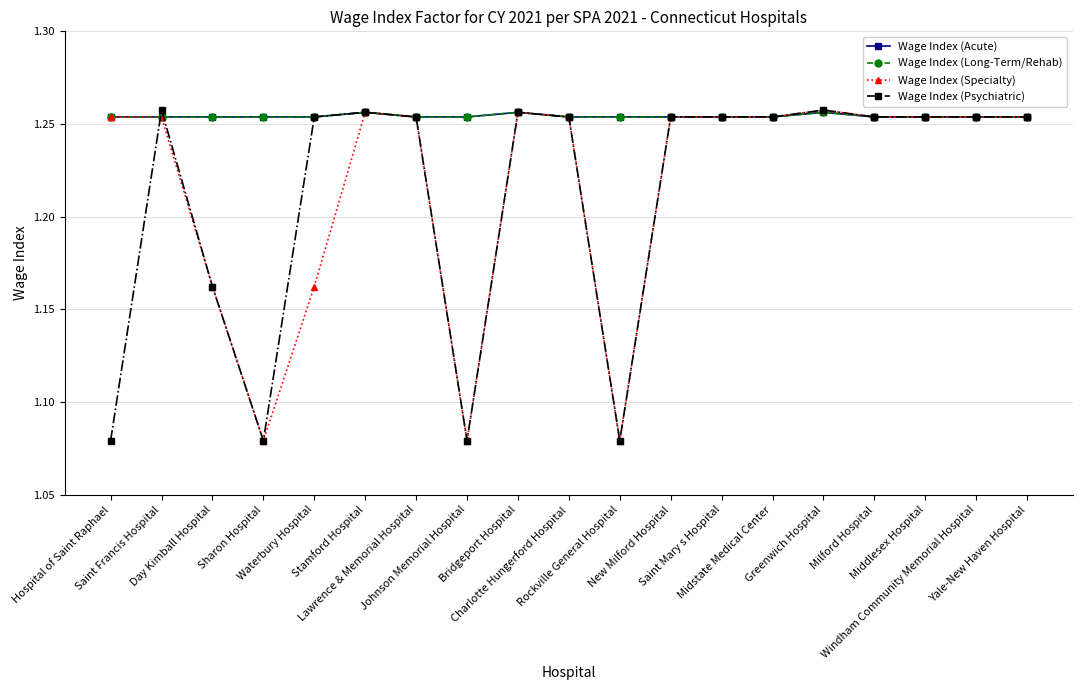

Does the chart have visible grid lines?

Yes